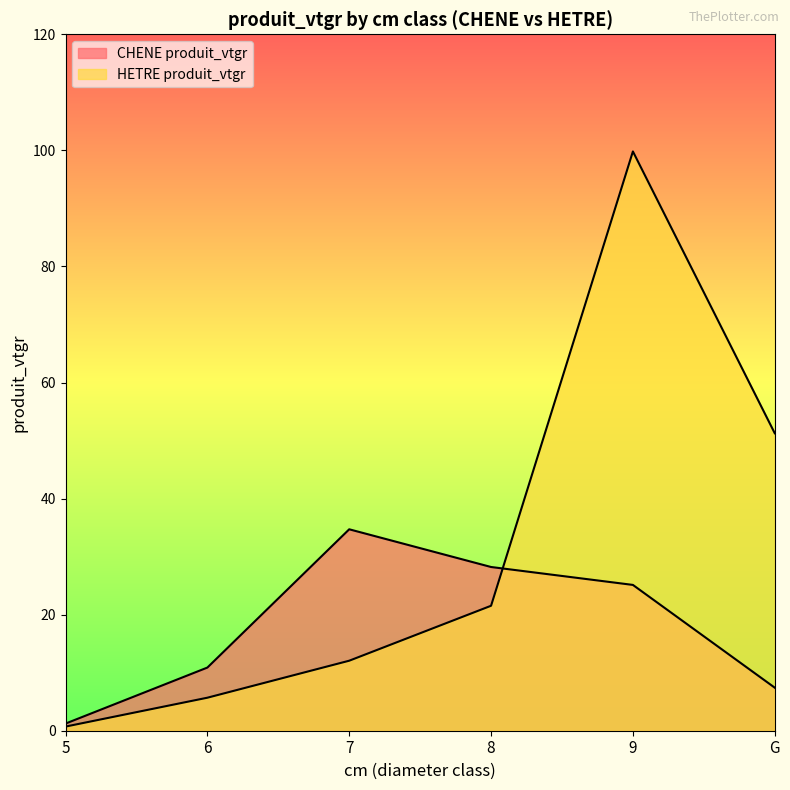

The HETRE produit_vtgr series shows 13.0 at 8. True or false?

False